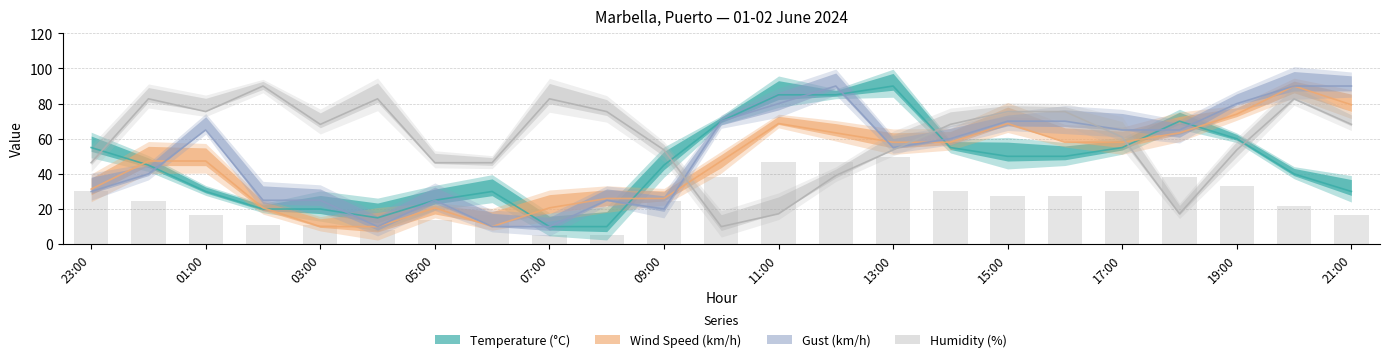

Reading left to right, extract all data points from this chart.

Temperature (°C): 55.0	45.0	30.0	20.0	20.0	15.0	25.0	30.0	10.0	10.0	45.0	70.0	85.0	85.0	90.0	55.0	50.0	50.0	55.0	70.0	60.0	40.0	30.0
Wind Speed (km/h): 31.3	47.3	47.3	20.7	10.0	10.0	20.7	10.0	20.7	26.0	26.0	47.3	68.7	63.3	58.0	58.0	68.7	58.0	58.0	63.3	74.0	90.0	79.3
Gust (km/h): 30.0	40.0	65.0	25.0	25.0	10.0	25.0	10.0	10.0	25.0	20.0	70.0	80.0	90.0	55.0	60.0	70.0	70.0	65.0	65.0	80.0	90.0	90.0
Humidity (%): 46.4	82.7	75.5	90.0	68.2	82.7	46.4	46.4	82.7	75.5	53.6	10.0	17.3	39.1	53.6	68.2	75.5	75.5	60.9	17.3	53.6	82.7	68.2